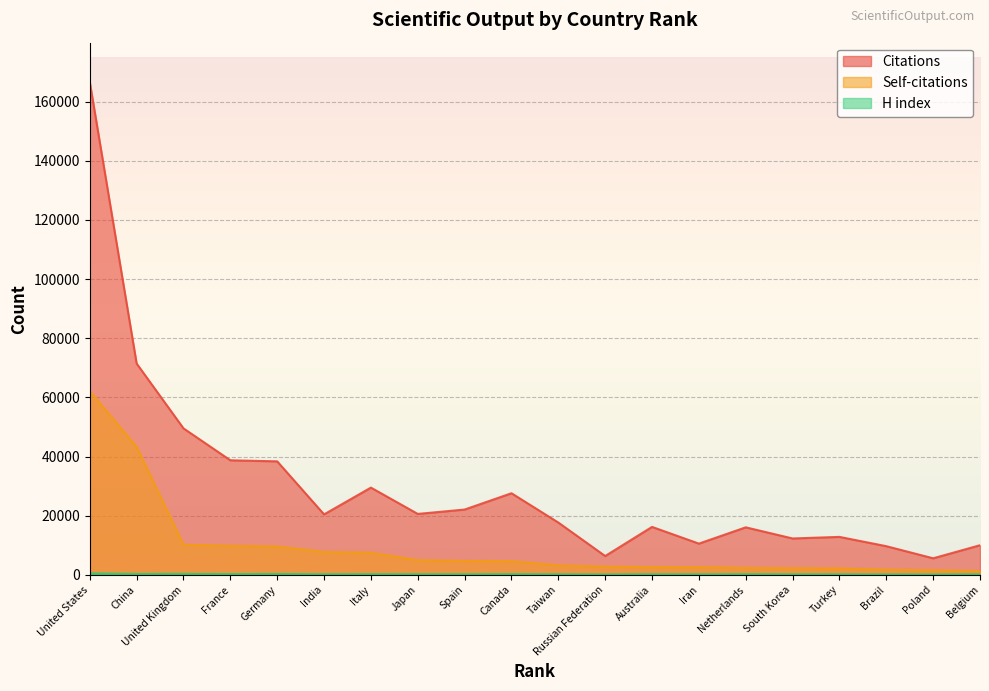

True or false: Citations has a value of 243535 at United States.

False